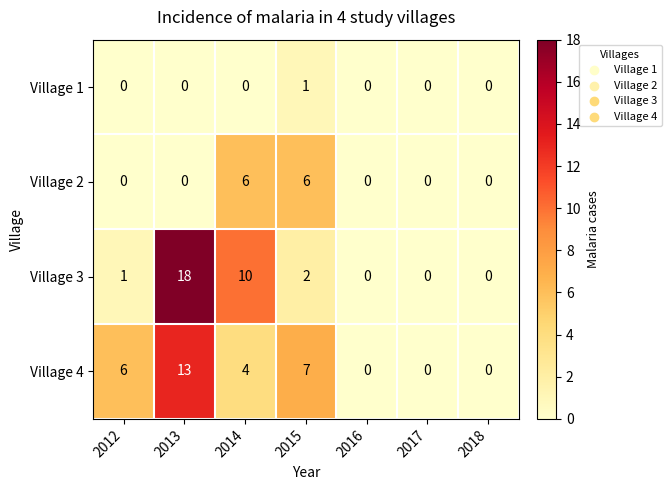

Is it true that Village 2 equals -3 at 2012?

False